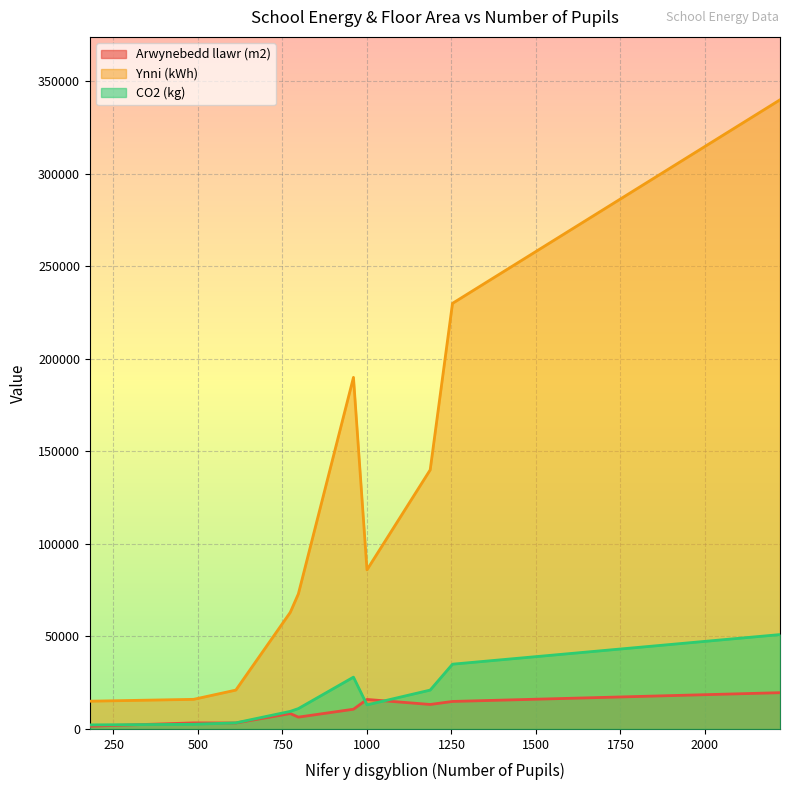

True or false: Ynni (kWh) and Arwynebedd llawr (m2) cross at least once.

False